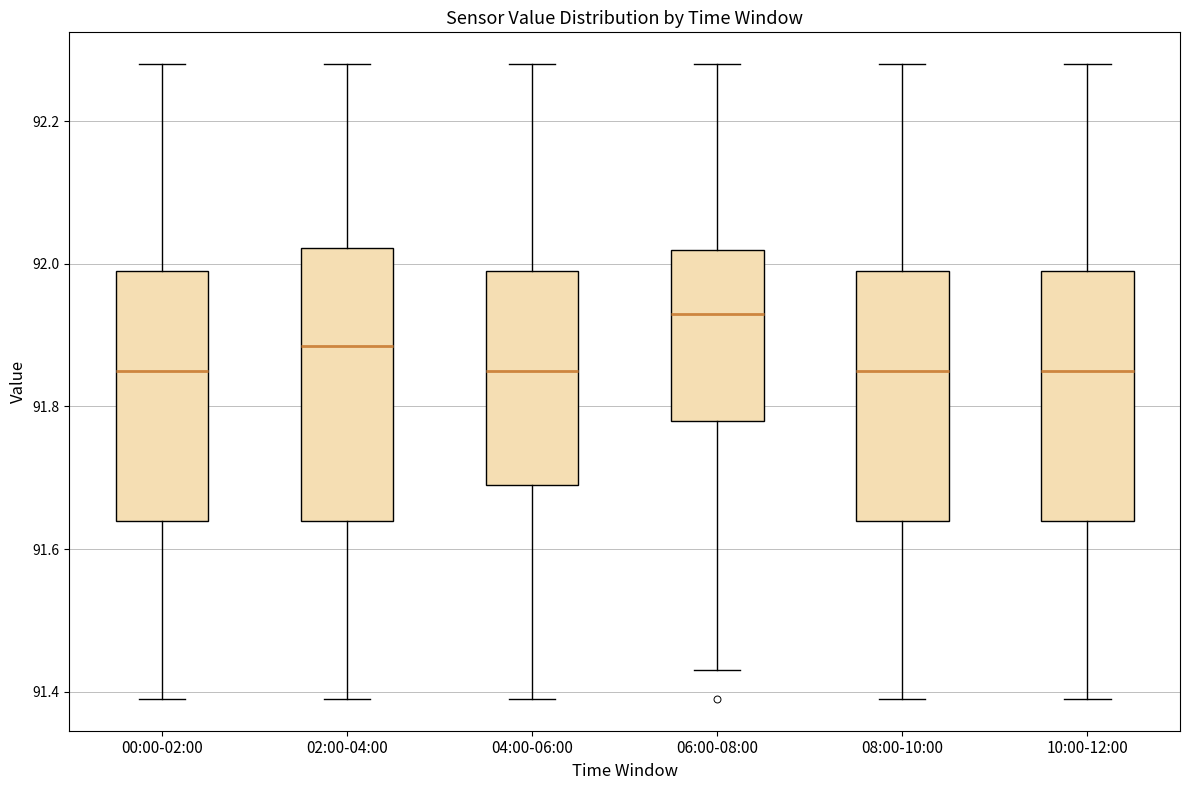

Reading left to right, read every box against the y-axis: the position of its median line, the range the box covers, and the ends of its whiskers. The values are not printed on the chart, so give them approximately, as read against the axis.

00:00-02:00: median 91.86, box 91.64 to 92.00, whiskers 91.40 to 92.28
02:00-04:00: median 91.88, box 91.64 to 92.02, whiskers 91.40 to 92.28
04:00-06:00: median 91.86, box 91.70 to 92.00, whiskers 91.40 to 92.28
06:00-08:00: median 91.94, box 91.78 to 92.02, whiskers 91.44 to 92.28
08:00-10:00: median 91.86, box 91.64 to 92.00, whiskers 91.40 to 92.28
10:00-12:00: median 91.86, box 91.64 to 92.00, whiskers 91.40 to 92.28